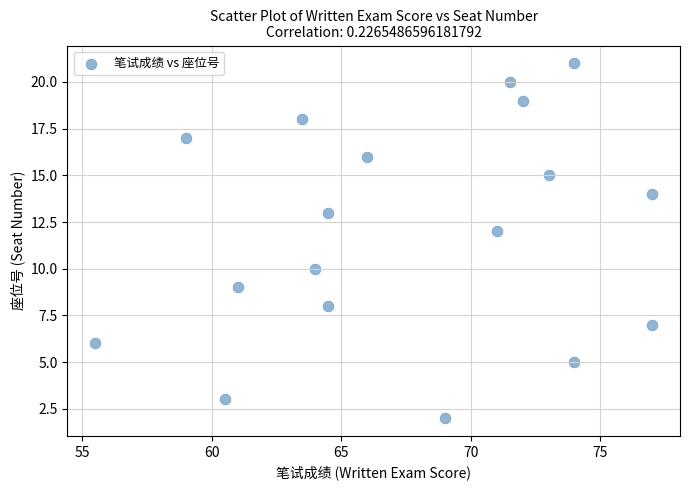

What is the range of Y values (max minus min)?

19